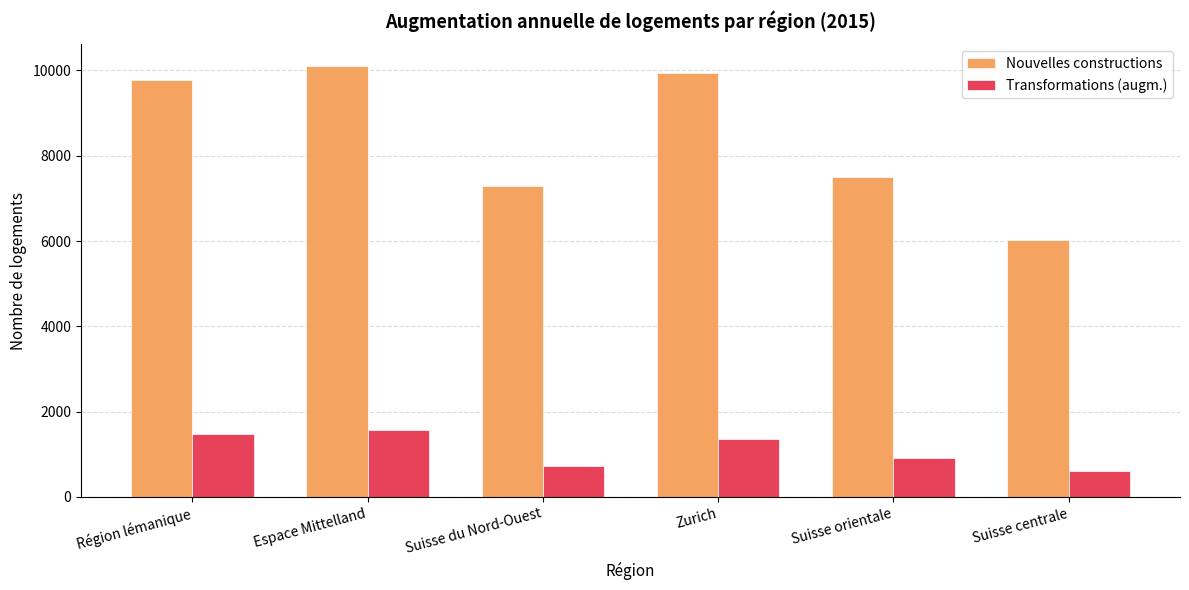

What is the value of the Nouvelles constructions bar at the 4th from the left?

9928